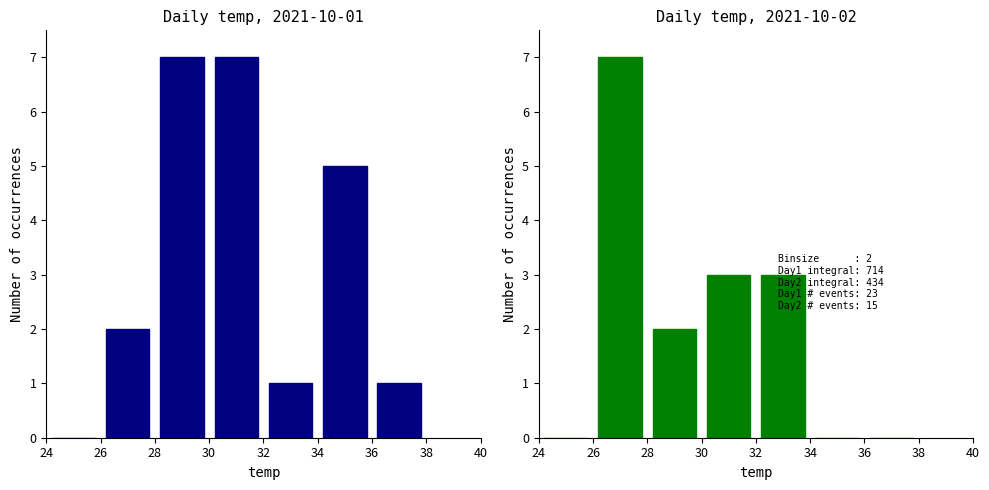

Rank the series at 34 from lowest to highest value.

temp day2, temp day1